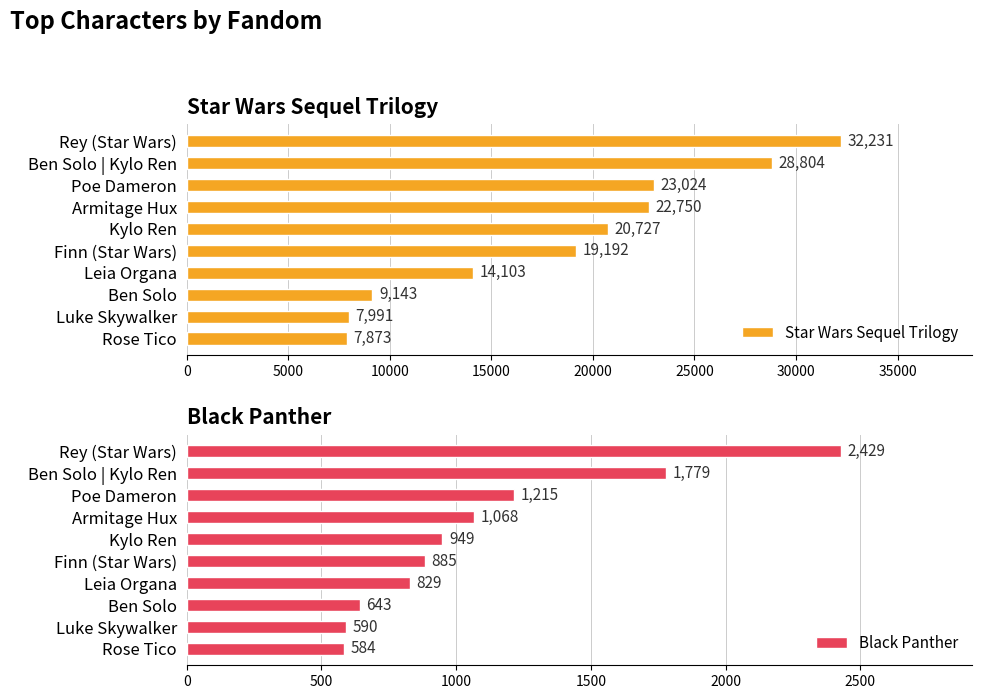

How many groups of bars are there?

10